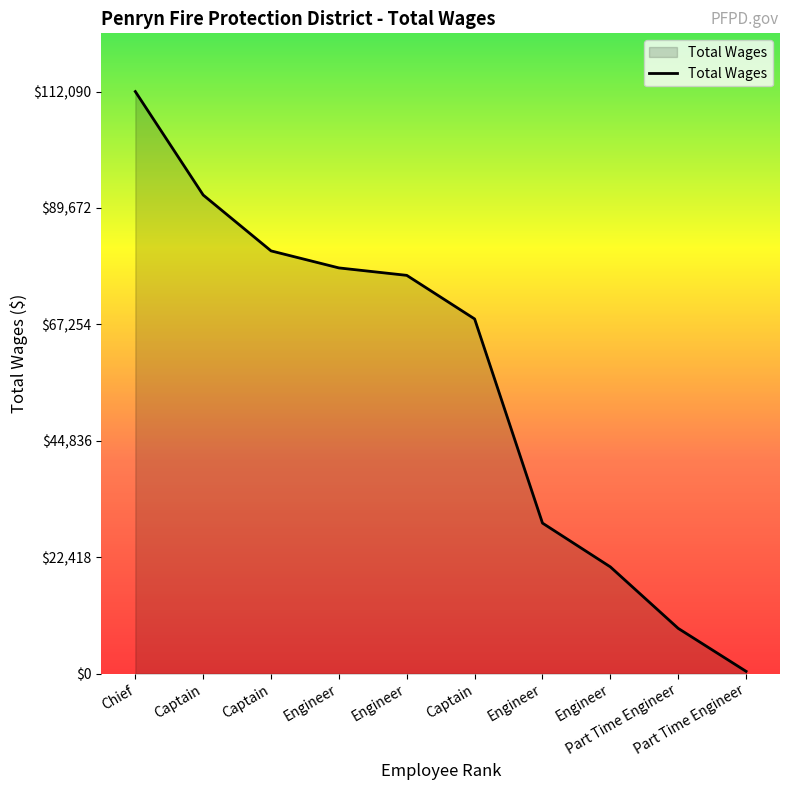

How many lines are shown in the chart?

1